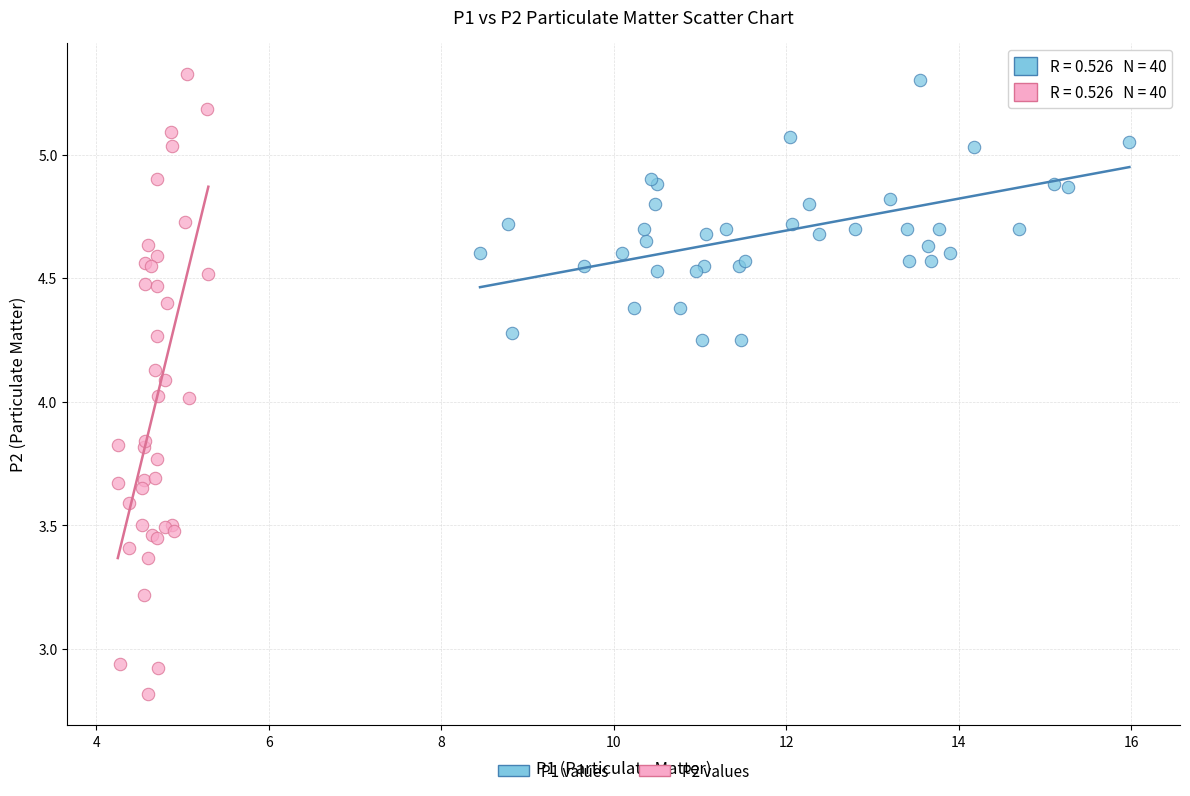

Which series has the widest spread of Y values?

P2 values